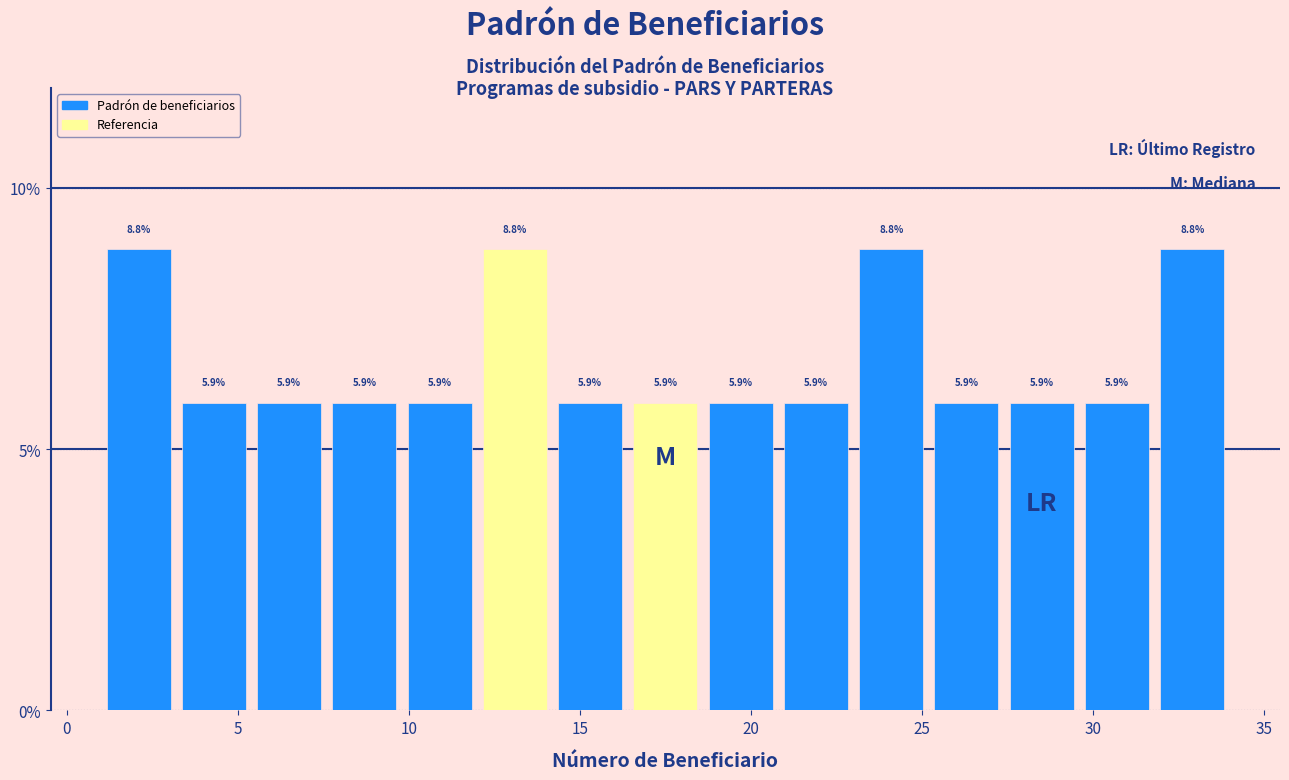

Reading left to right, list every bar in this chart as the range it spans on the x-axis followed by its height. The bar edges are not printed on the chart, so give them approximately, as read against the axis.

1.0 to 3.2: 8.8
3.2 to 5.4: 5.9
5.4 to 7.6: 5.9
7.6 to 9.8: 5.9
9.8 to 12.0: 5.9
12.0 to 14.2: 8.8
14.2 to 16.4: 5.9
16.4 to 18.6: 5.9
18.6 to 20.8: 5.9
20.8 to 23.0: 5.9
23.0 to 25.2: 8.8
25.2 to 27.4: 5.9
27.4 to 29.6: 5.9
29.6 to 31.8: 5.9
31.8 to 34.0: 8.8